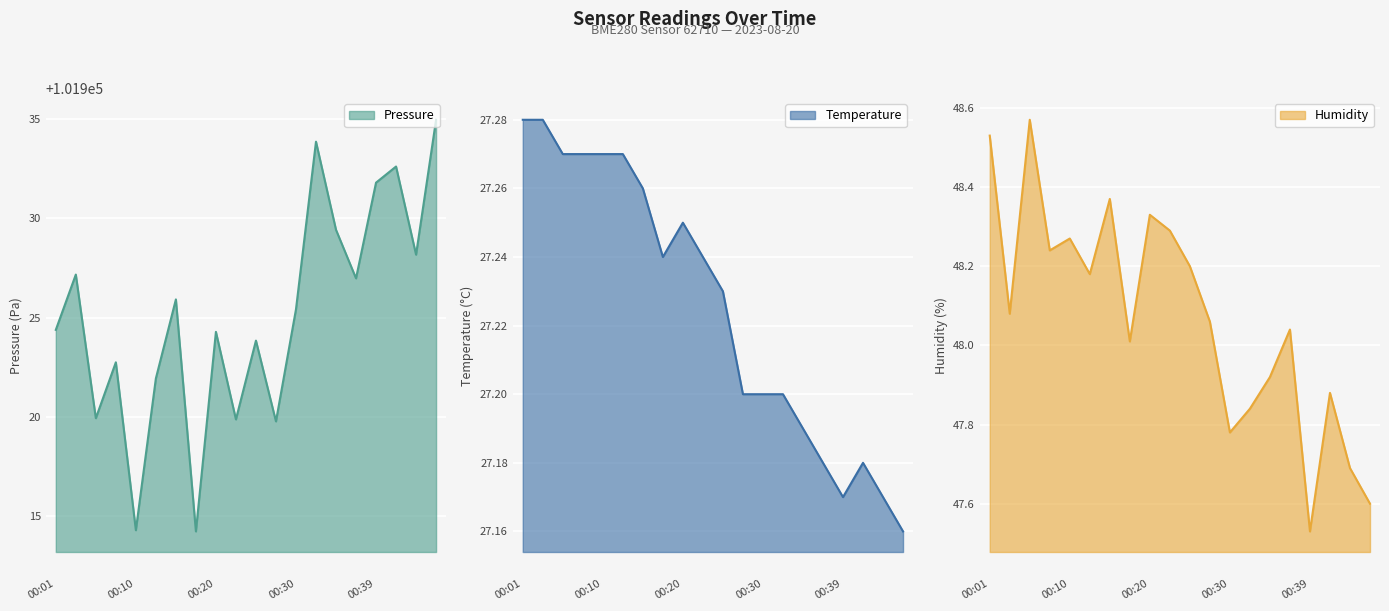

True or false: pressure has a value of 181348.7 at 00:42.

False